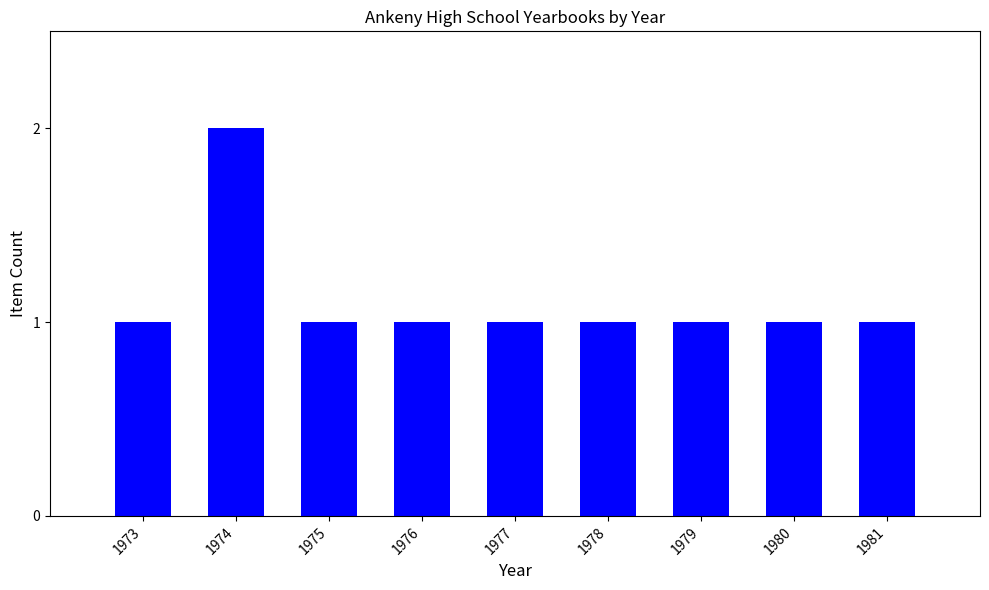

True or false: the data shows 1 at 1978.

True